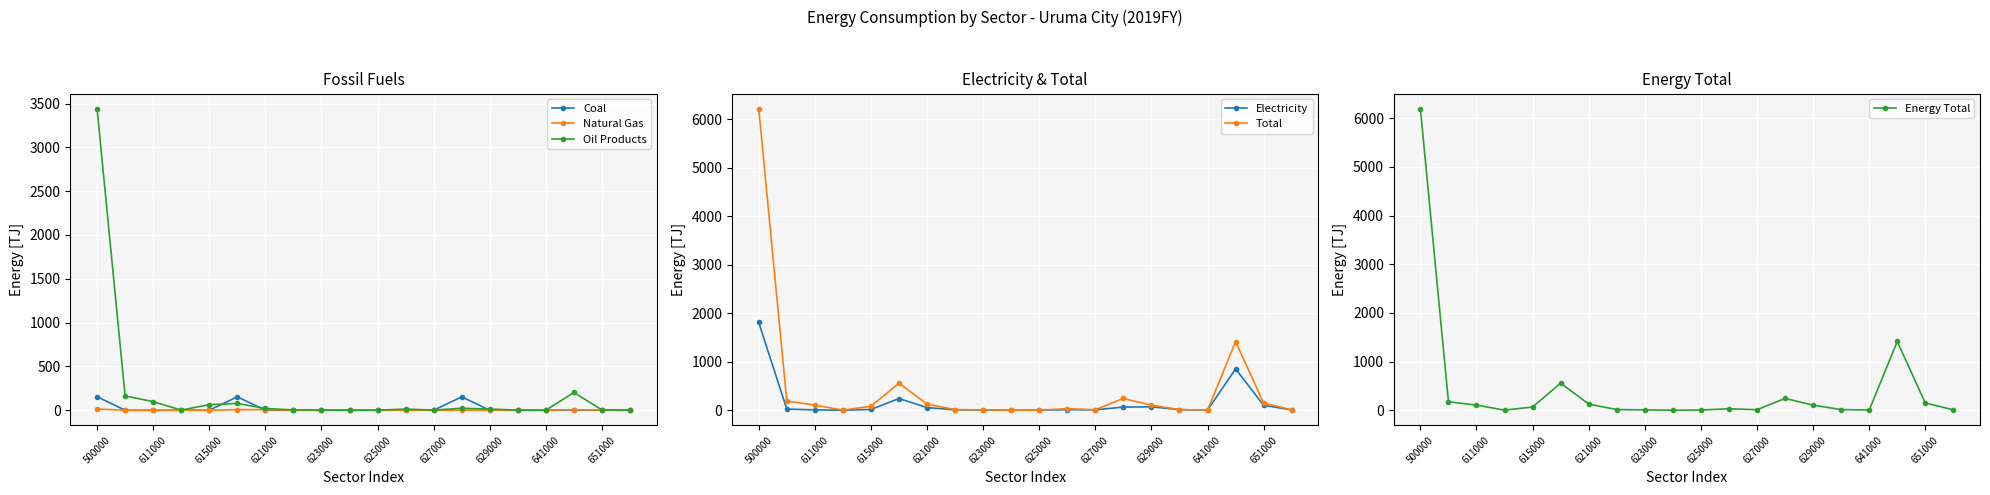

True or false: Coal has more than 1 interior local peaks.

True